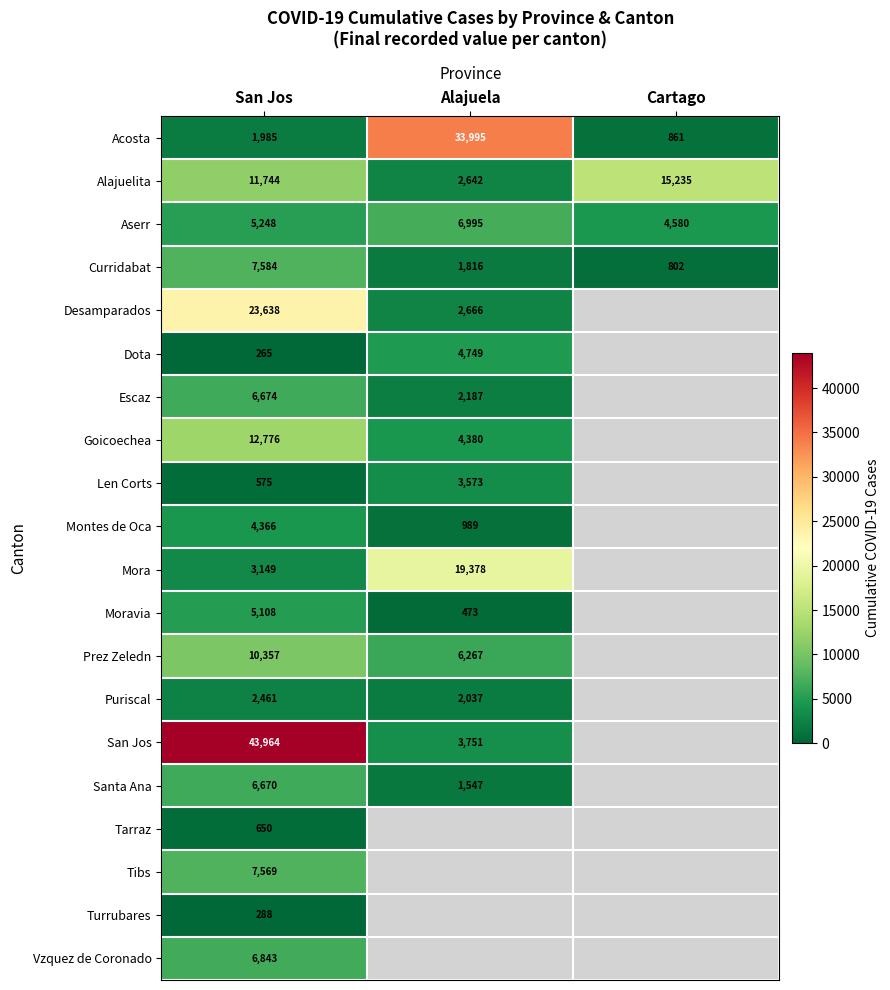

Rank the series at San Jos from highest to lowest value.

San Jos, Desamparados, Goicoechea, Alajuelita, Prez Zeledn, Curridabat, Tibs, Vzquez de Coronado, Escaz, Santa Ana, Aserr, Moravia, Montes de Oca, Mora, Puriscal, Acosta, Tarraz, Len Corts, Turrubares, Dota